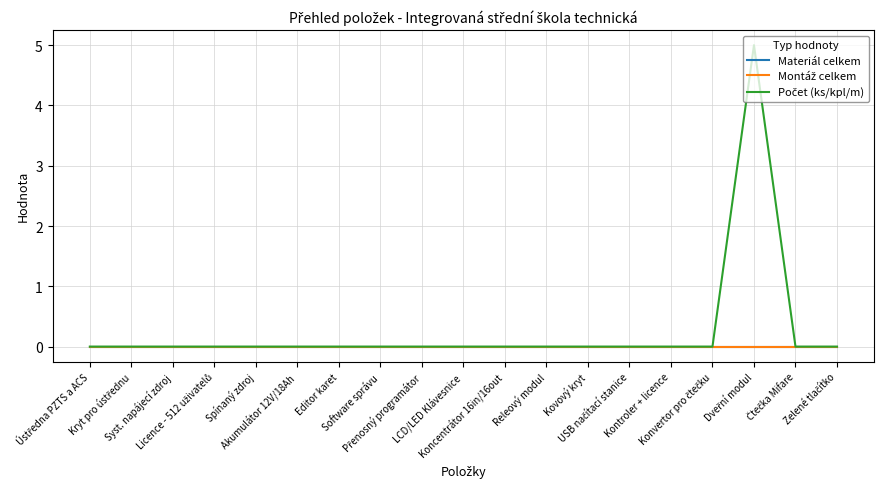

Is the value of Montáž celkem at Dveřní modul greater than the value of Počet (ks/kpl/m) at Software správu?

No